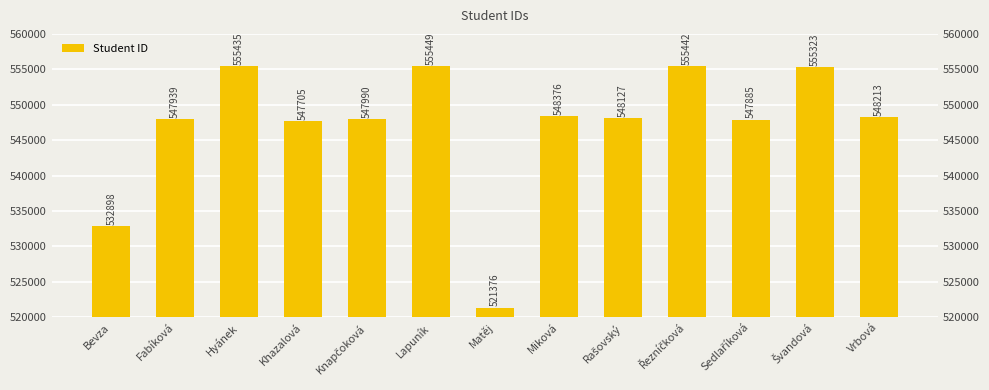

What is the approximate value at Bevza, to the nearest 50?

532900